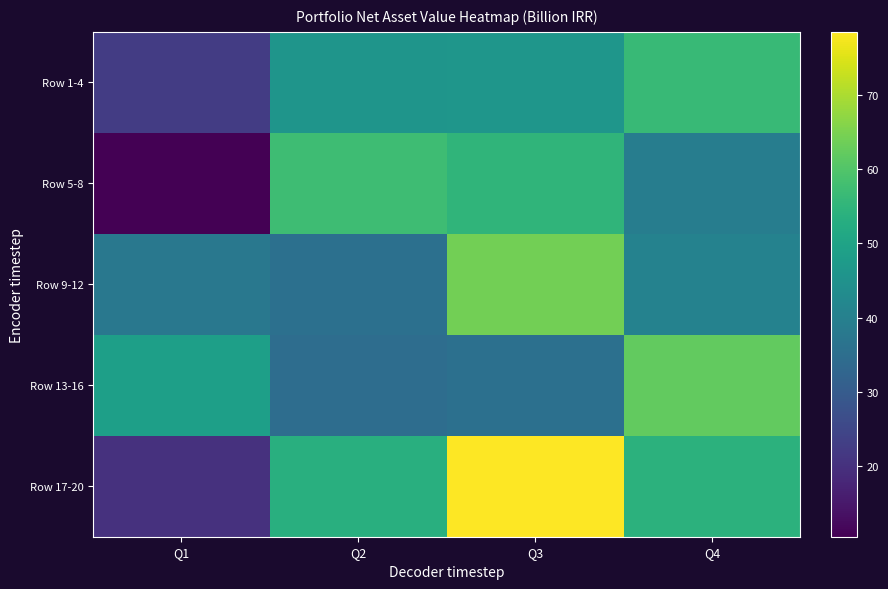

What is the smallest value displayed?

10.5